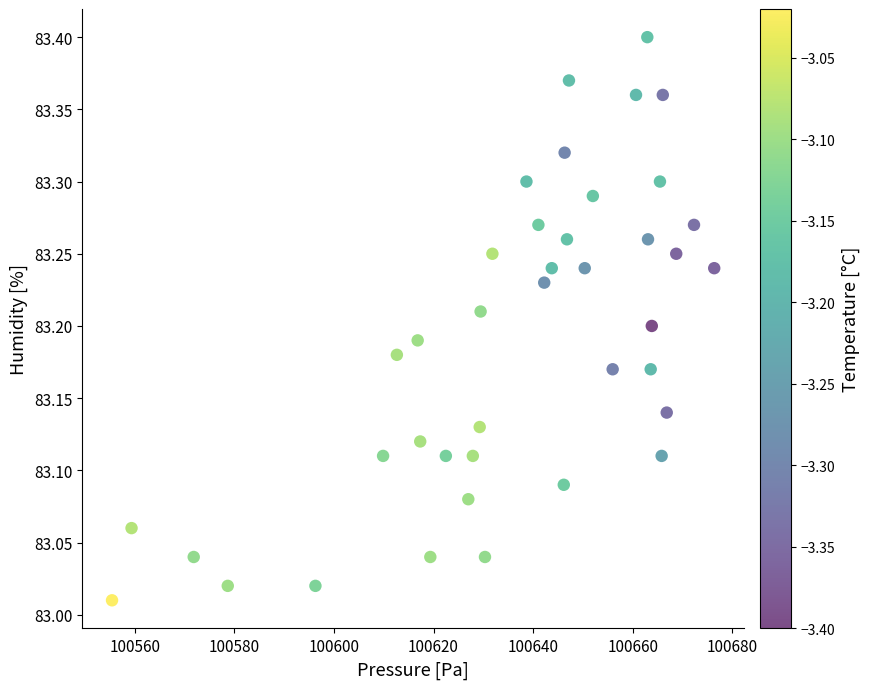

What is the range of X values (max minus min)?

121.0